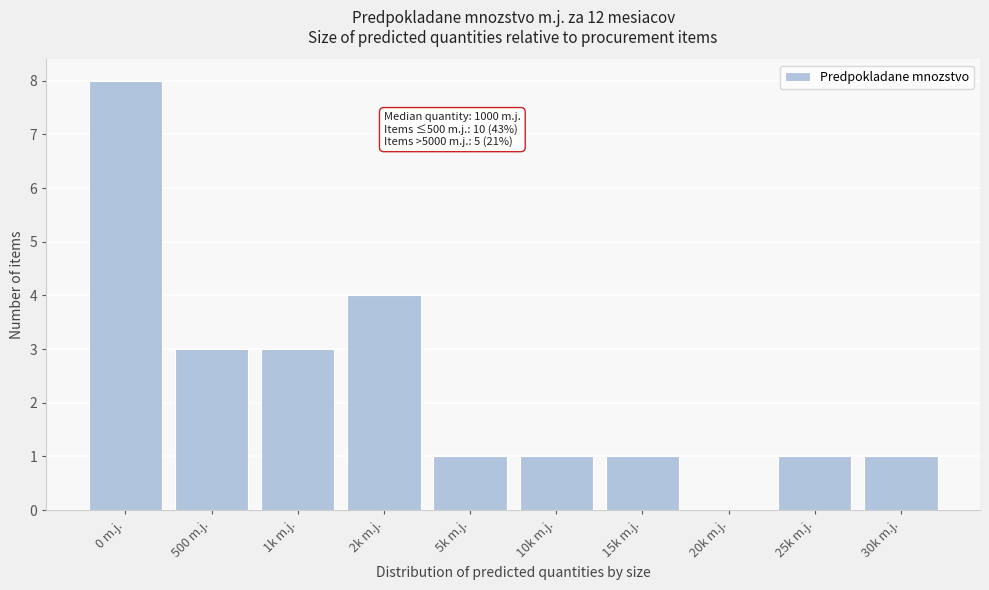

Reading left to right, what are all the values shown in this chart?

0 m.j.=8	500 m.j.=3	1k m.j.=3	2k m.j.=4	5k m.j.=1	10k m.j.=1	15k m.j.=1	20k m.j.=0	25k m.j.=1	30k m.j.=1